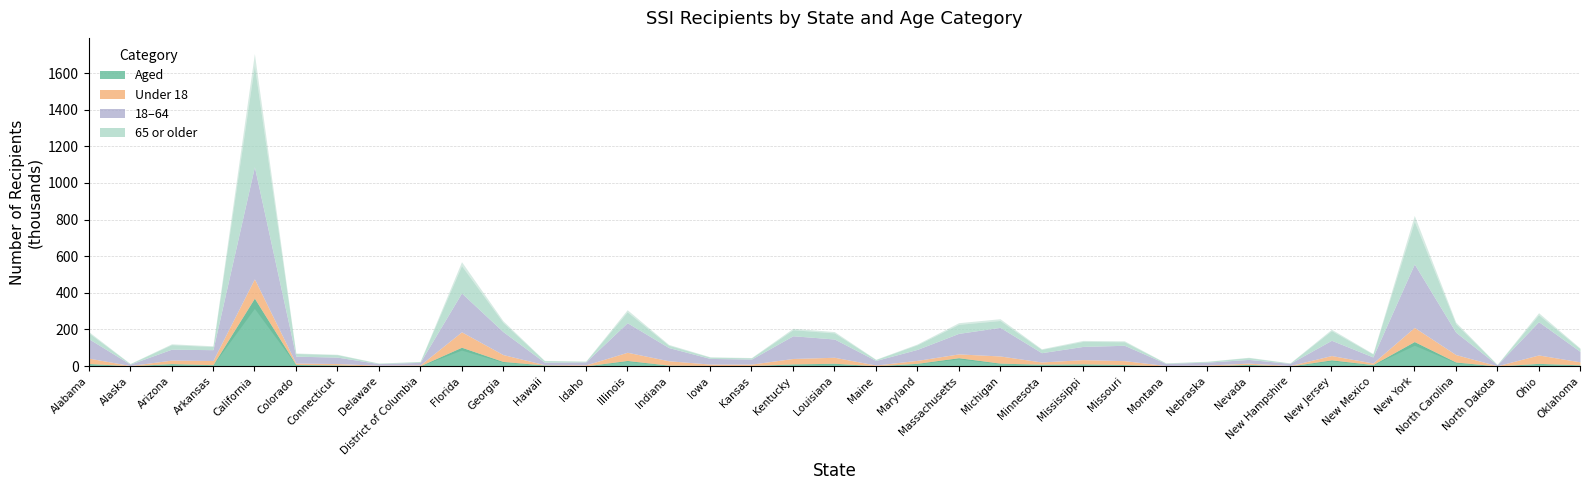

List the series in order of their peak value, lowest first.

Under 18, Aged, 65 or older, 18-64